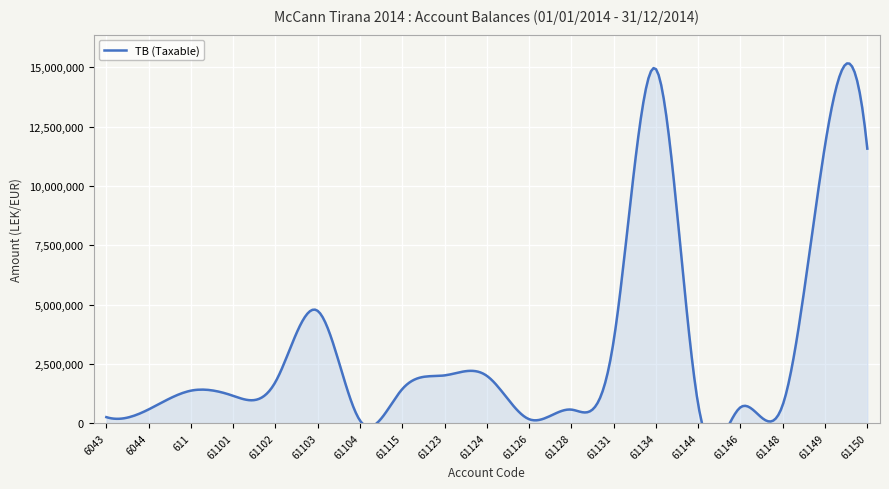

What is the change in value from 611 to 61101?

-217024.9